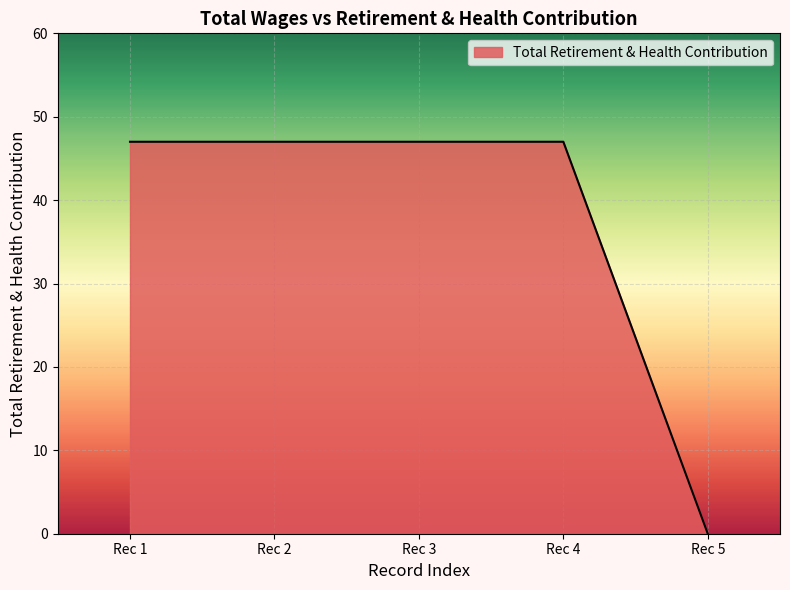

Which category has the lowest value across all series?

Rec 5